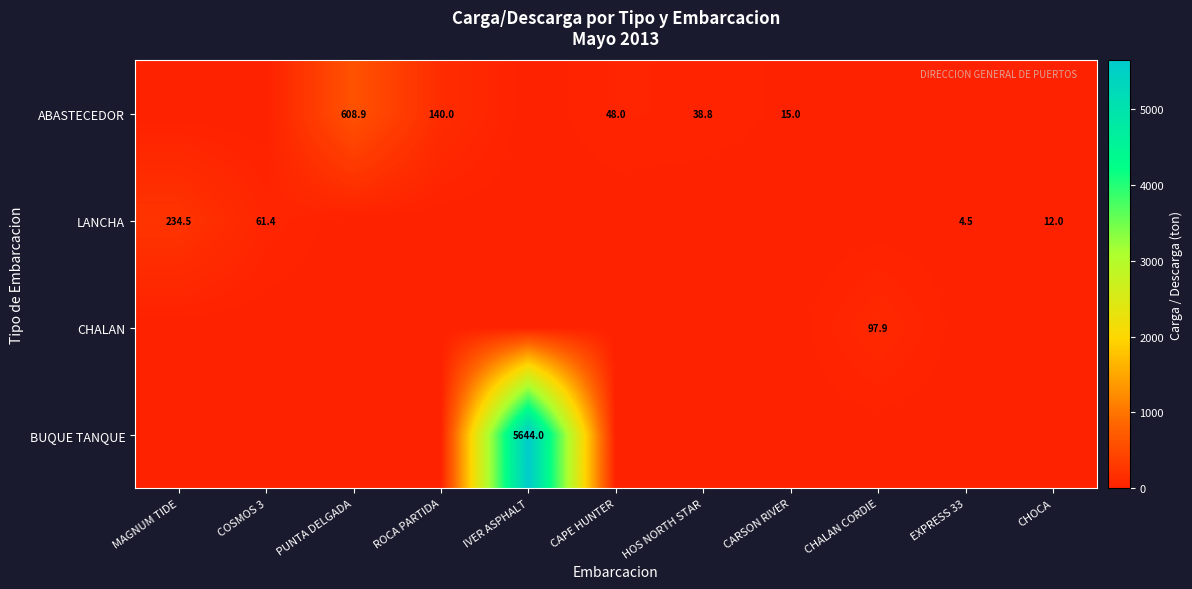

Is it true that ABASTECEDOR equals 249.6 at ROCA PARTIDA?

False